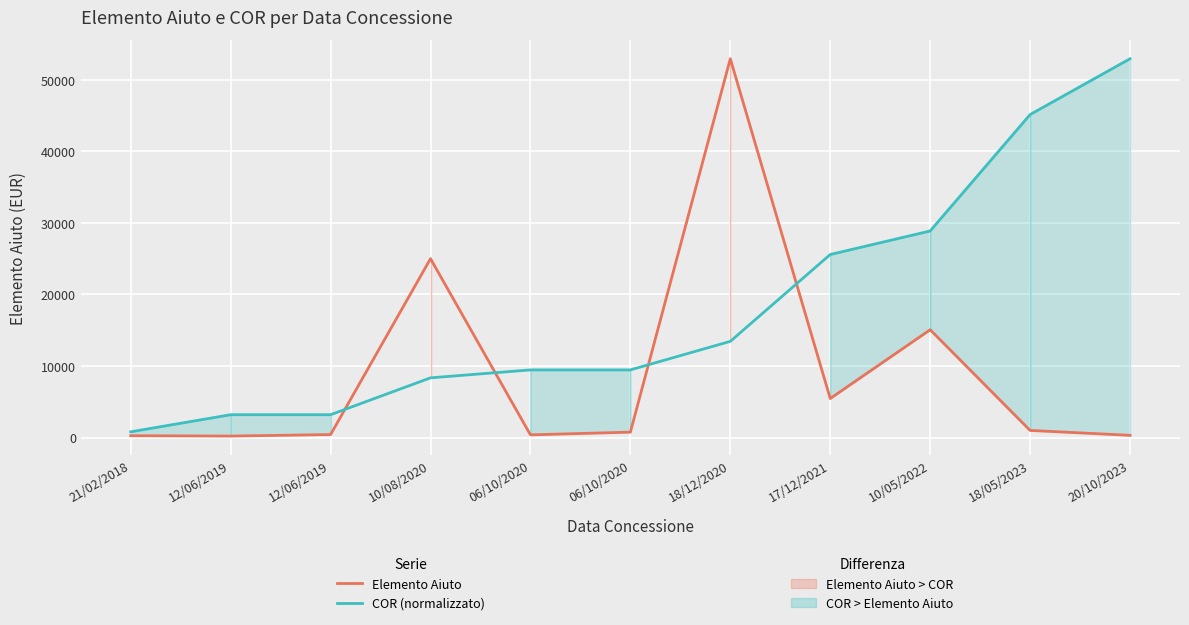

Reading left to right, transcribe all the data shown in this chart.

Elemento Aiuto: 260.0	210.8	421.5	25000.0	379.8	759.6	52940.1	5457.1	15067.4	1000.0	314.8
COR (normalizzato): 805.0	3195.5	3195.8	8347.0	9456.8	9457.0	13444.6	25583.2	28871.6	45139.3	52940.1